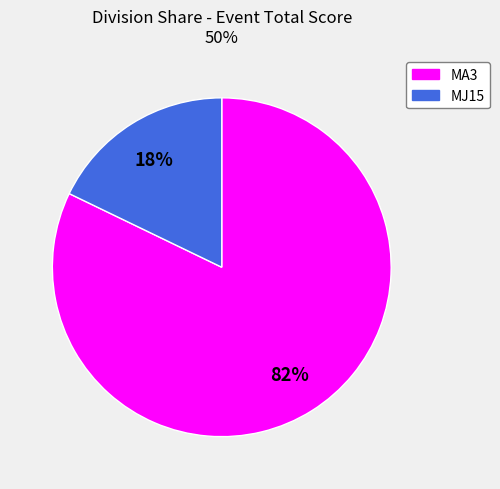

To the nearest percent, what is the average slice percentage?

50%